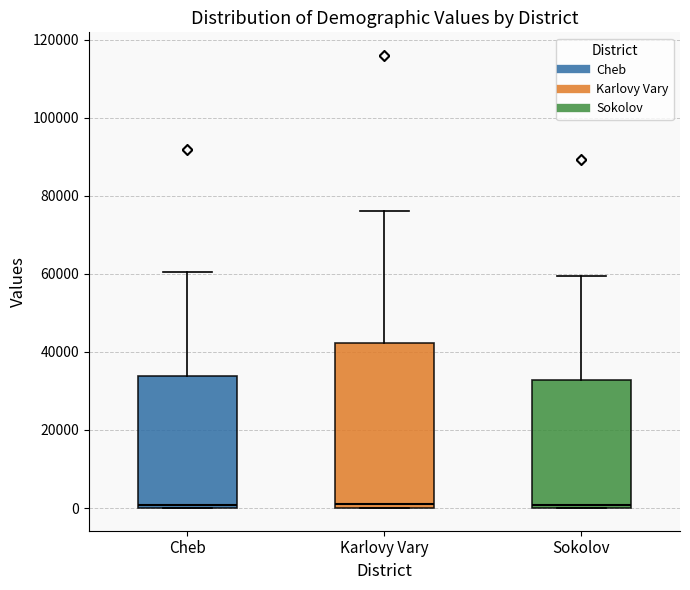

Reading left to right, read every box against the y-axis: the position of its median line, the range the box covers, and the ends of its whiskers. The values are not printed on the chart, so give them approximately, as read against the axis.

Cheb: median 0 (just above the box's lower edge), box 0 to 34000, whiskers 0 to 60000
Karlovy Vary: median 2000, box 0 to 42000, whiskers 0 to 76000
Sokolov: median 0 (just above the box's lower edge), box 0 to 32000, whiskers 0 to 60000